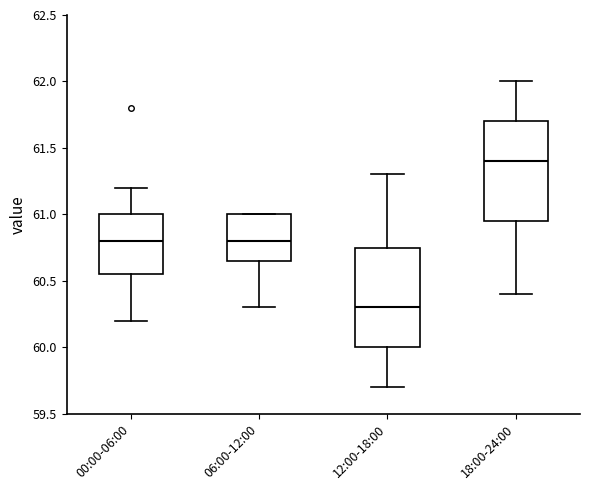

Reading left to right, read every box against the y-axis: the position of its median line, the range the box covers, and the ends of its whiskers. The values are not printed on the chart, so give them approximately, as read against the axis.

00:00-06:00: median 60.80, box 60.55 to 61.00, whiskers 60.20 to 61.20
06:00-12:00: median 60.80, box 60.65 to 61.00, whiskers 60.30 to 61.00
12:00-18:00: median 60.30, box 60.00 to 60.75, whiskers 59.70 to 61.30
18:00-24:00: median 61.40, box 60.95 to 61.70, whiskers 60.40 to 62.00